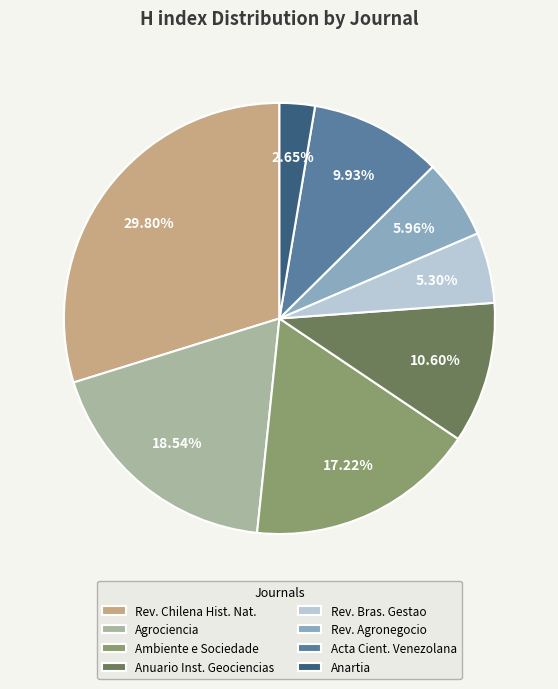

Which slice is the largest?

Rev. Chilena Hist. Nat.